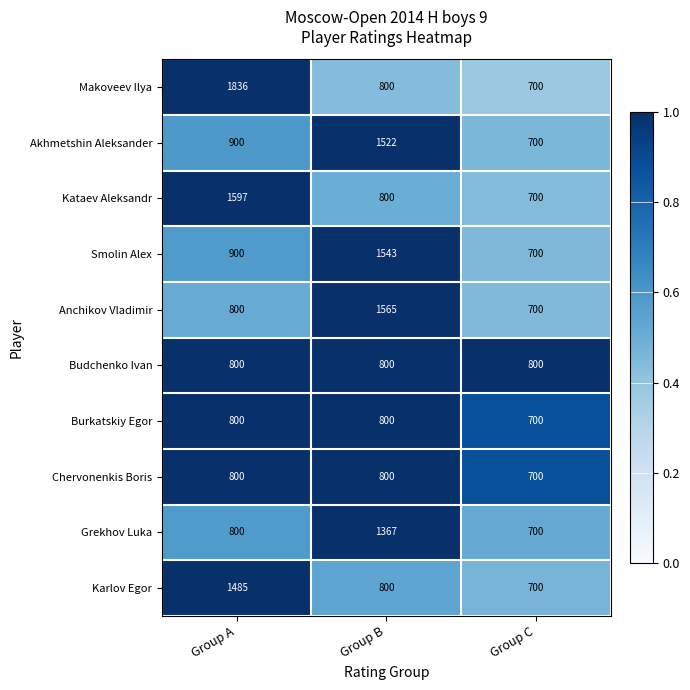

Which category has the highest value across all series?

Group A